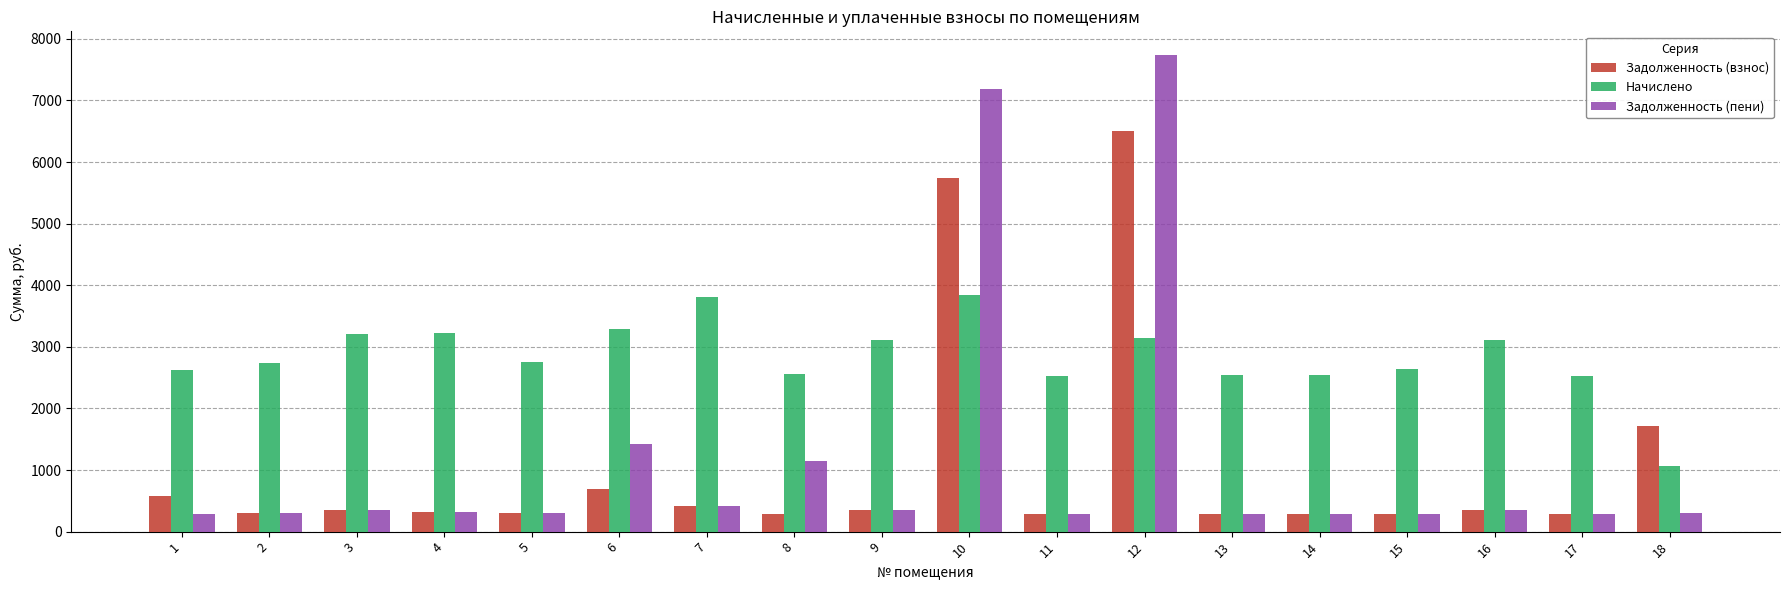

How many bars are there in each group?

3